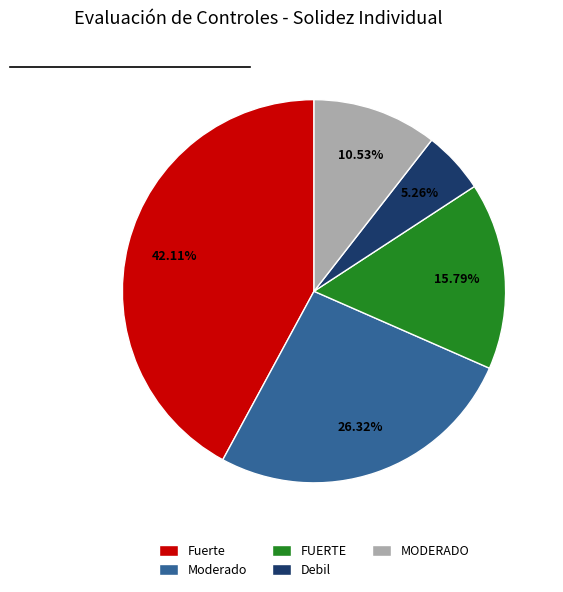

Is there any slice that represents more than half of the pie?

No